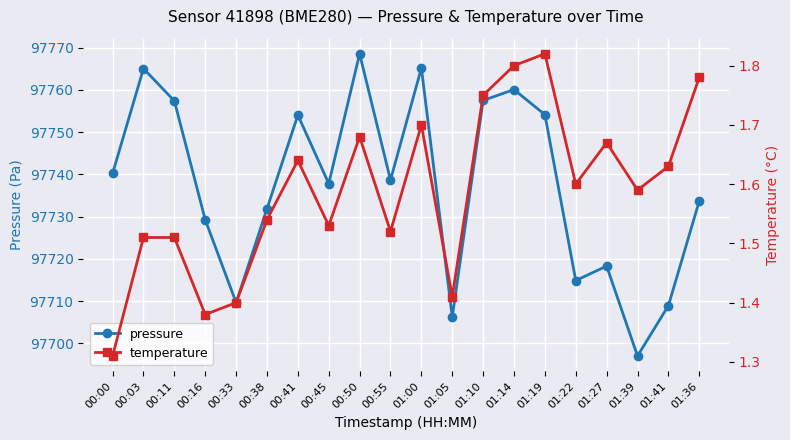

Reading right to left, extract all data points from this chart.

pressure: 01:36=97733.7	01:41=97708.9	01:39=97697.0	01:27=97718.3	01:22=97714.9	01:19=97754.1	01:14=97760.1	01:10=97757.5	01:05=97706.2	01:00=97765.2	00:55=97738.7	00:50=97768.5	00:45=97737.8	00:41=97754.0	00:38=97731.9	00:33=97709.7	00:16=97729.2	00:11=97757.4	00:03=97765.0	00:00=97740.2
temperature: 01:36=1.8	01:41=1.6	01:39=1.6	01:27=1.7	01:22=1.6	01:19=1.8	01:14=1.8	01:10=1.8	01:05=1.4	01:00=1.7	00:55=1.5	00:50=1.7	00:45=1.5	00:41=1.6	00:38=1.5	00:33=1.4	00:16=1.4	00:11=1.5	00:03=1.5	00:00=1.3